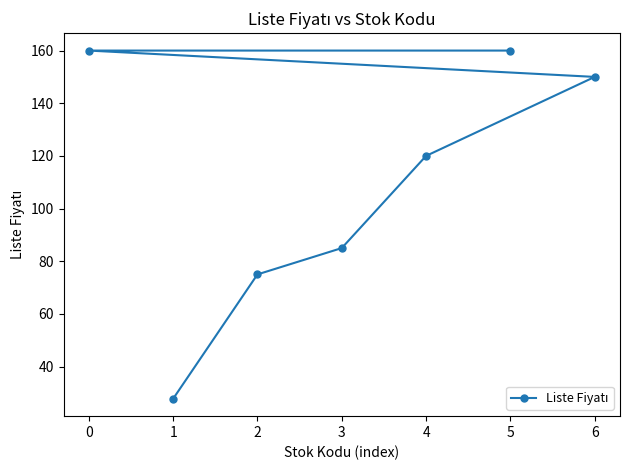

What is the value of the 5th point from the left?

120.0